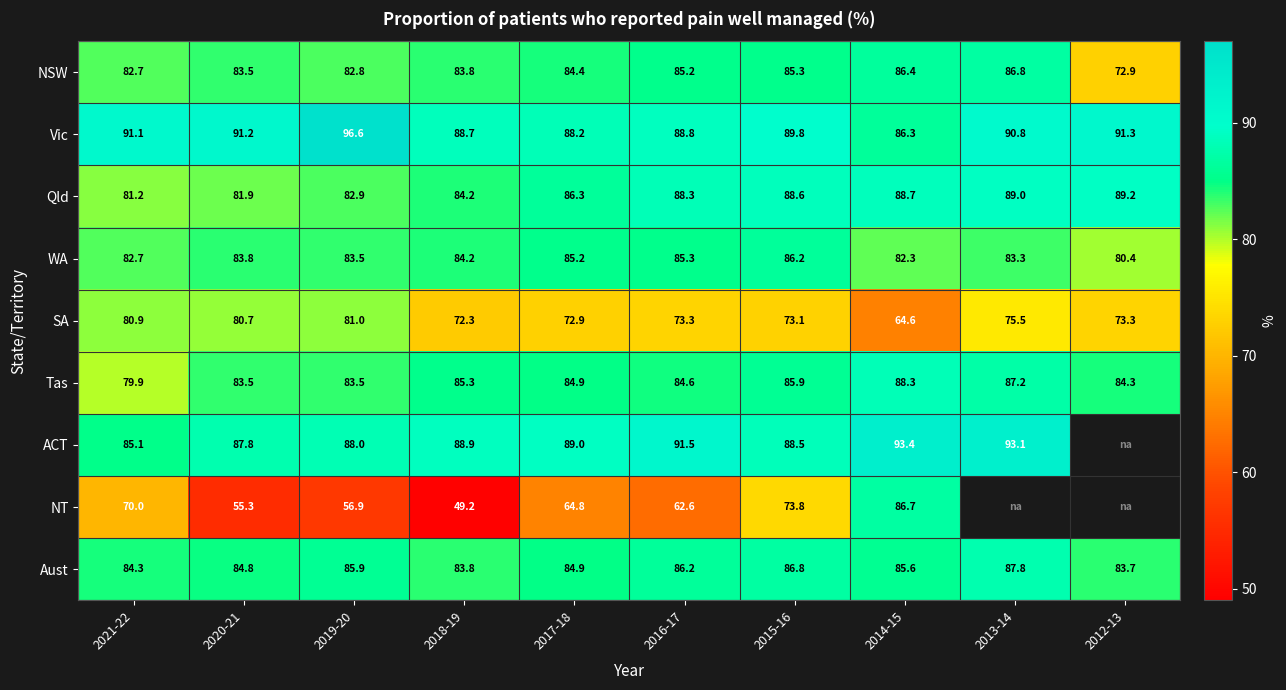

Which series changed the most between 2019-20 and 2014-15?

NT